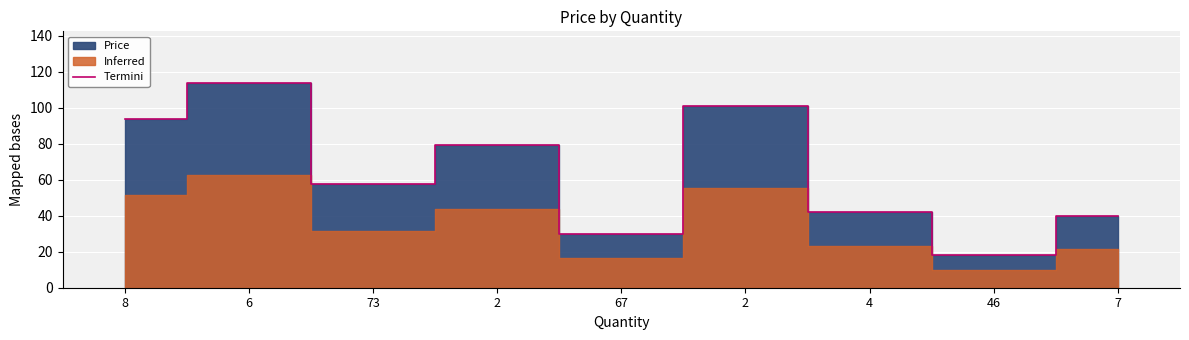

List the labels in order of value, smallest first.

46, 67, 7, 4, 73, 2, 8, 2, 6